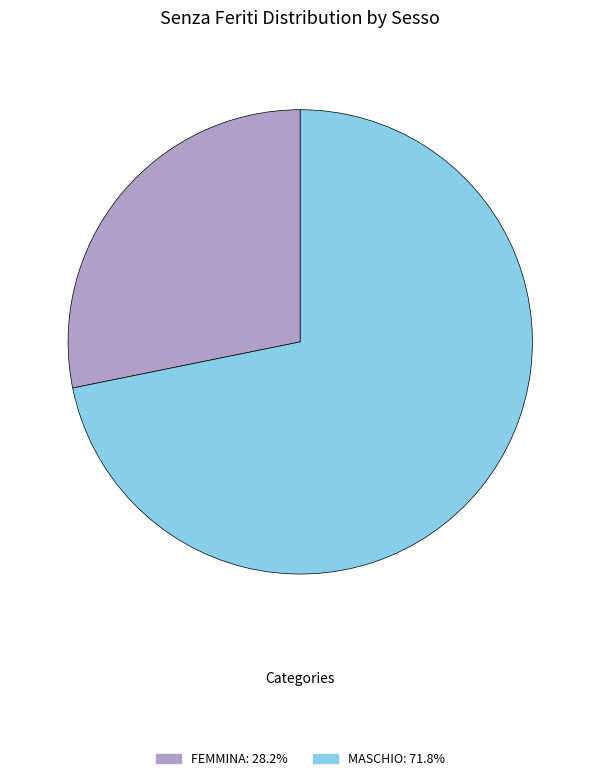

Is FEMMINA: 28.2% the majority of the pie?

No